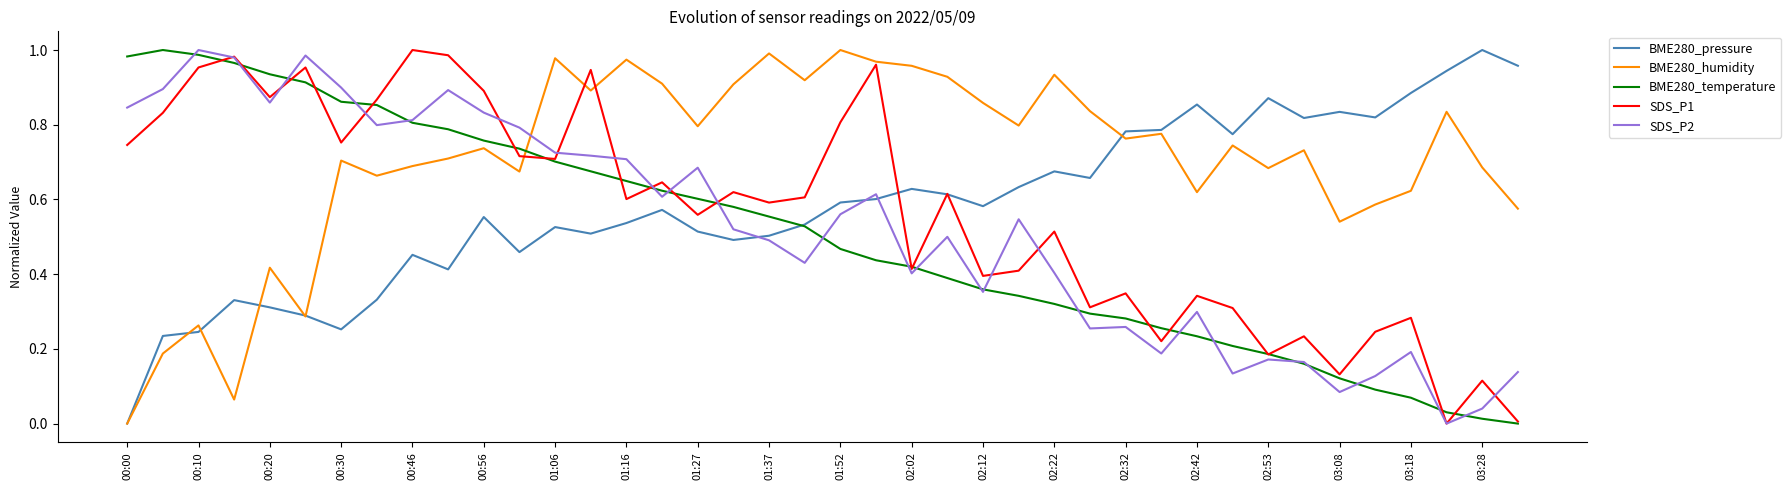

In BME280_humidity, how many points are higher than both neighbors (excluding endpoints)?

13